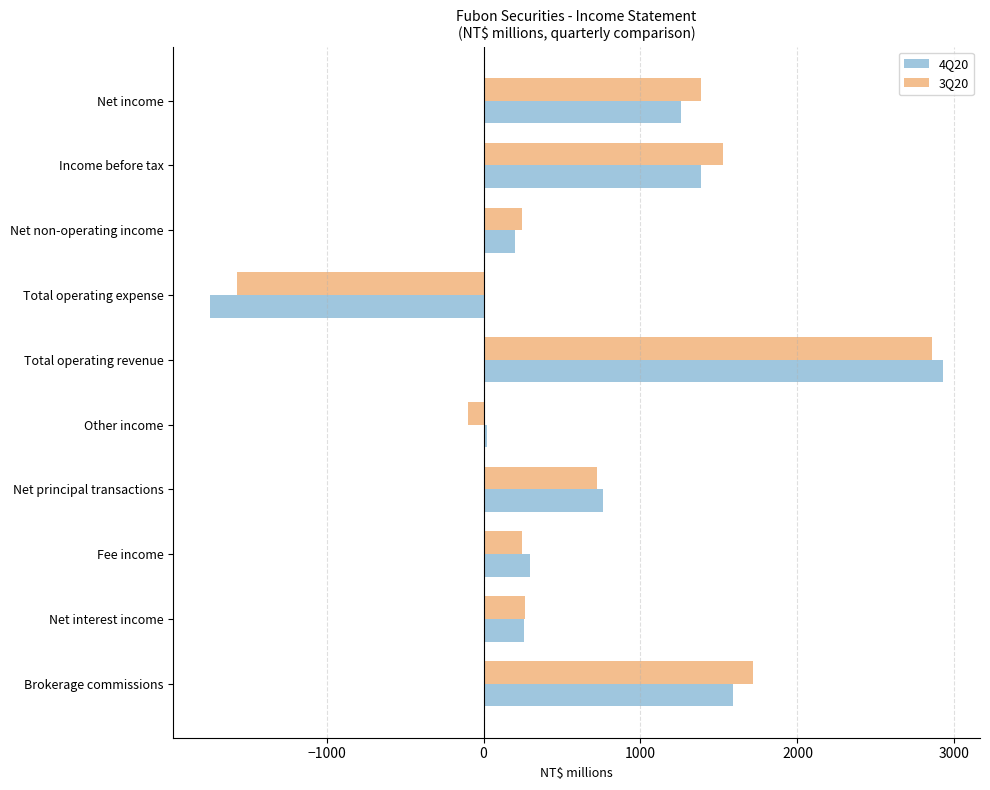

What is the average value of the 4Q20 series?

695.6